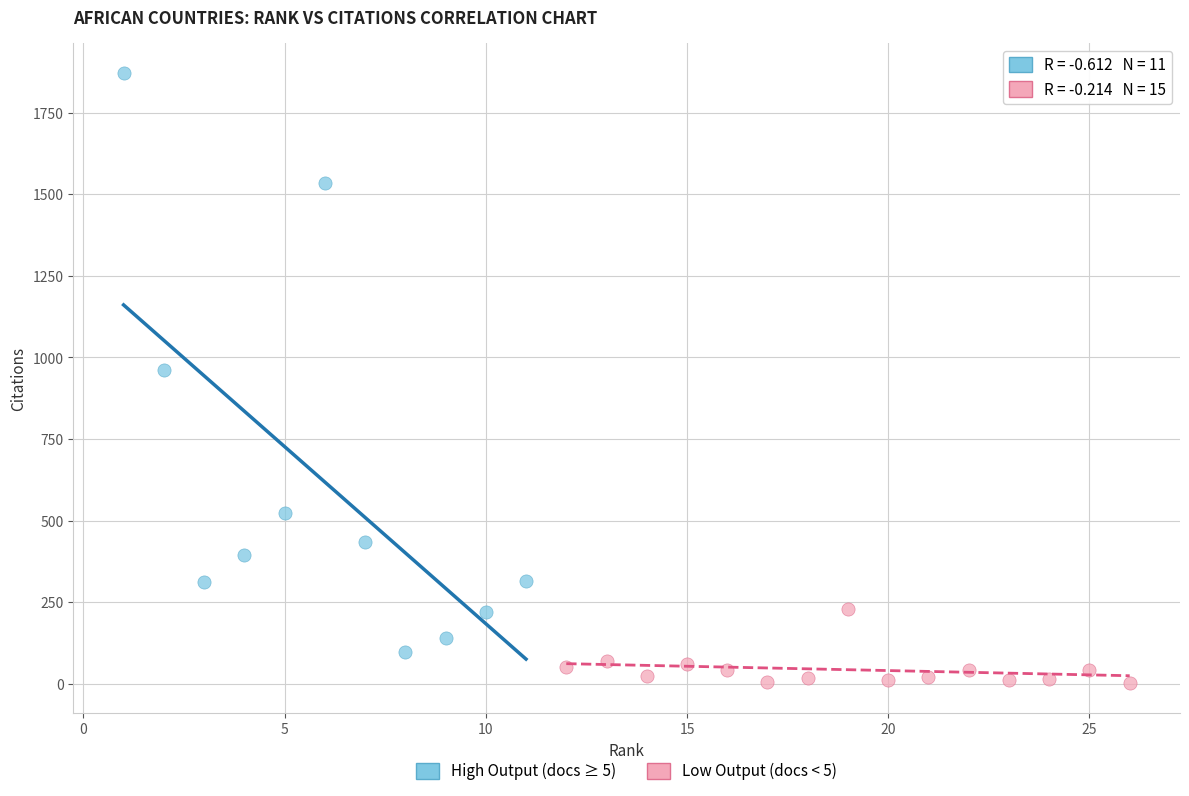

Which series has the largest Y range (max minus min)?

High Output (docs ≥ 5)